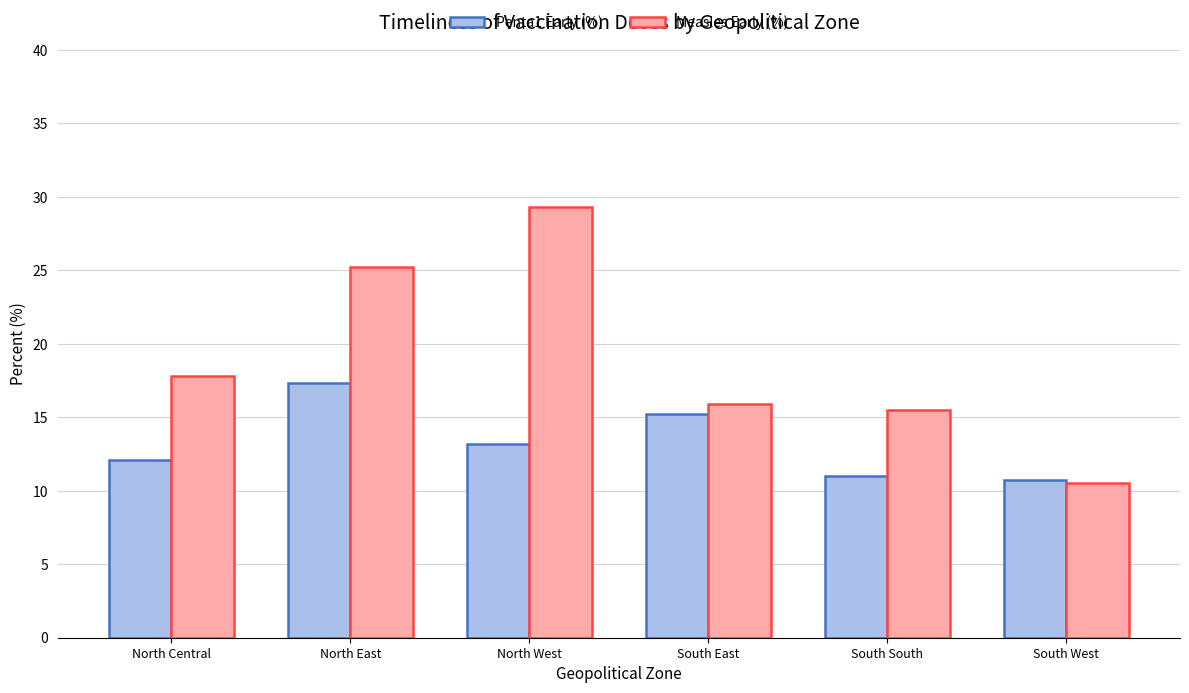

Does the chart contain stacked bars?

No